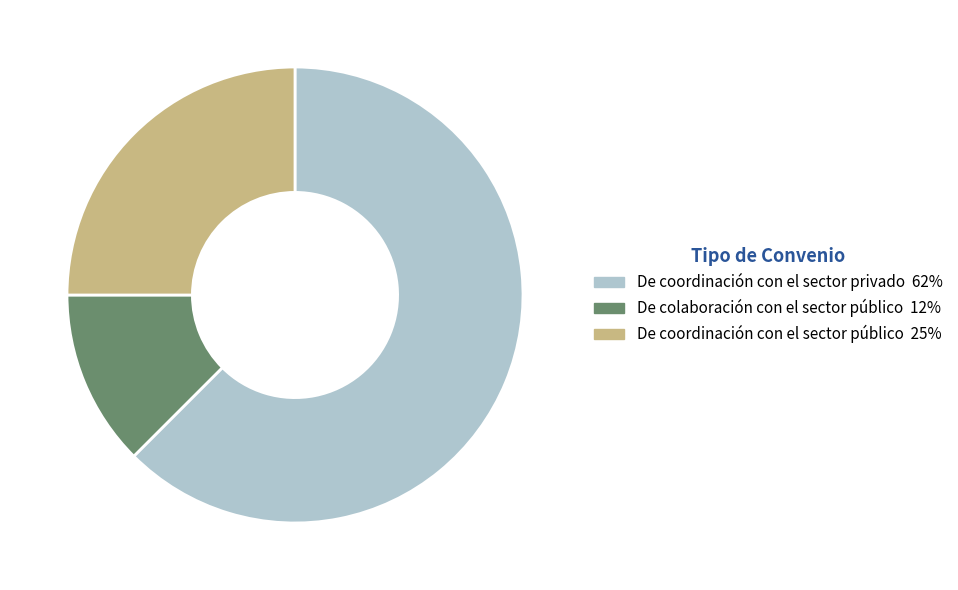

Is it true that De coordinación con el sector público is 38% of the pie?

False